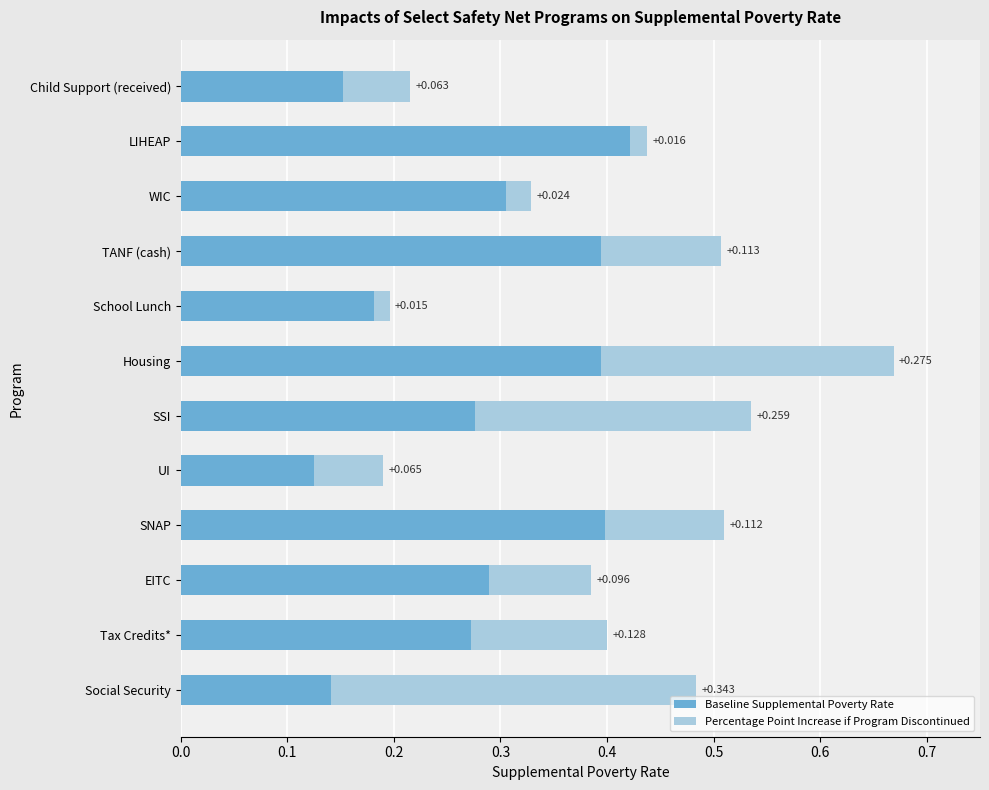

At which label does Baseline Supplemental Poverty Rate reach its peak?

LIHEAP